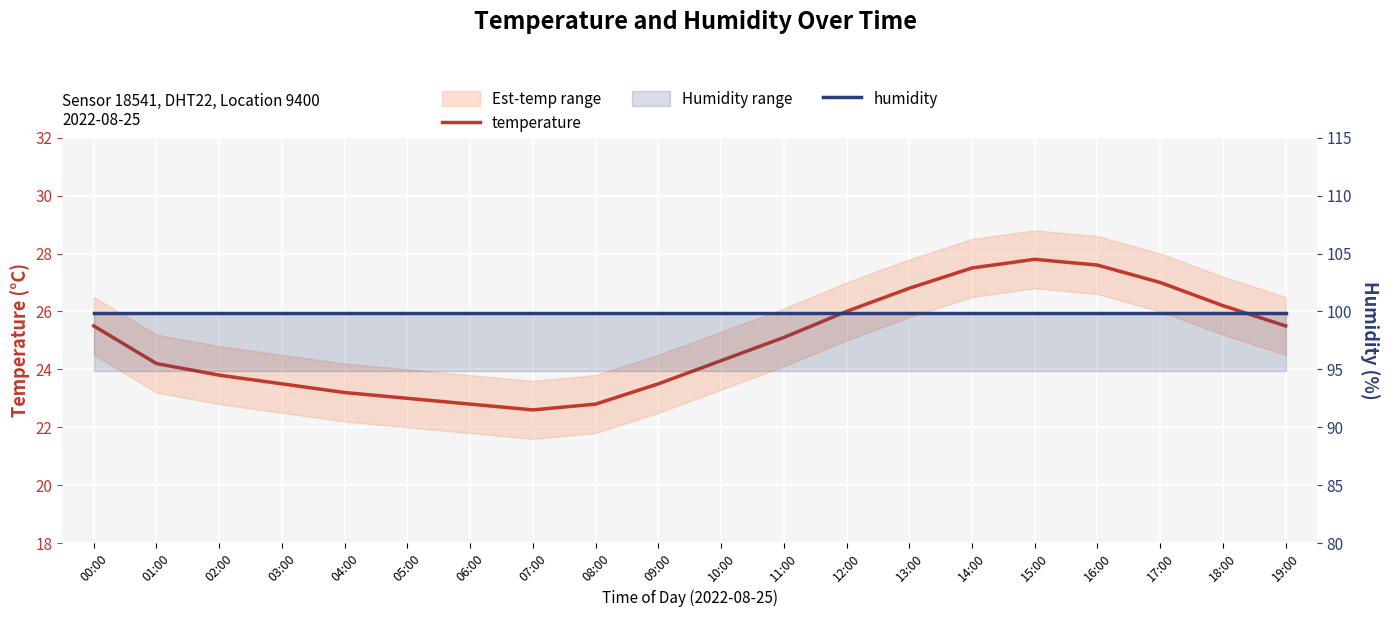

What is the spread (max minus min) of values at 17:00?

72.9